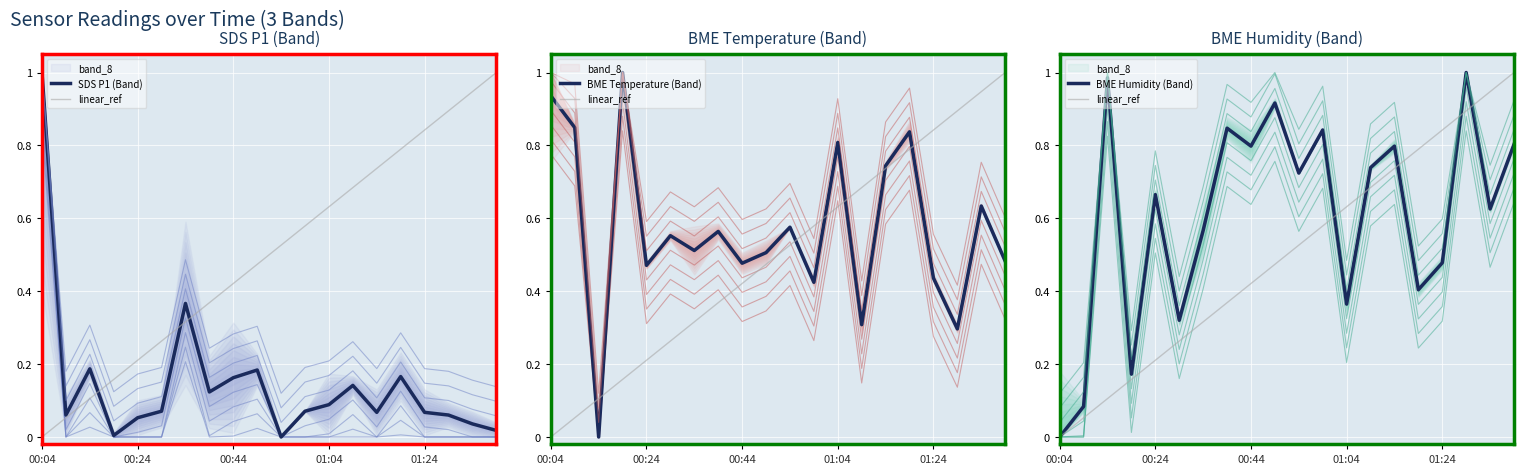

Which series has the largest total across all categories?

BME Humidity (Band)